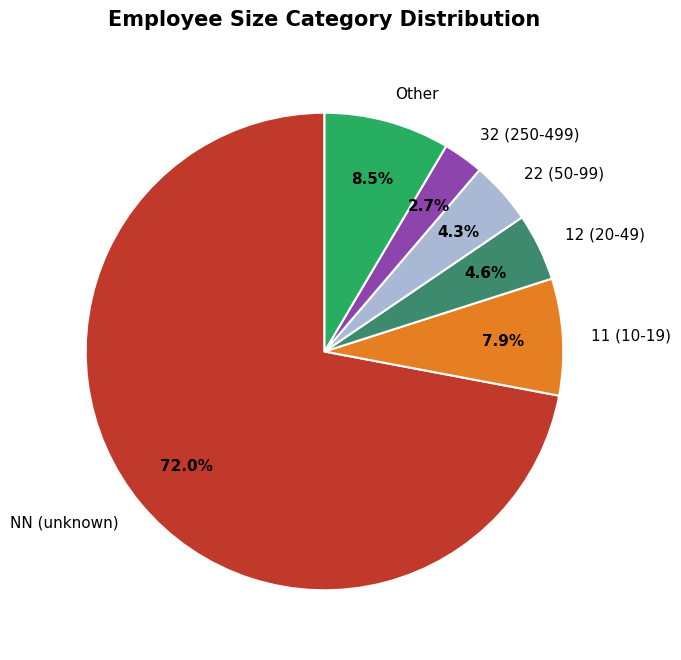

What is the majority slice?

NN (unknown)